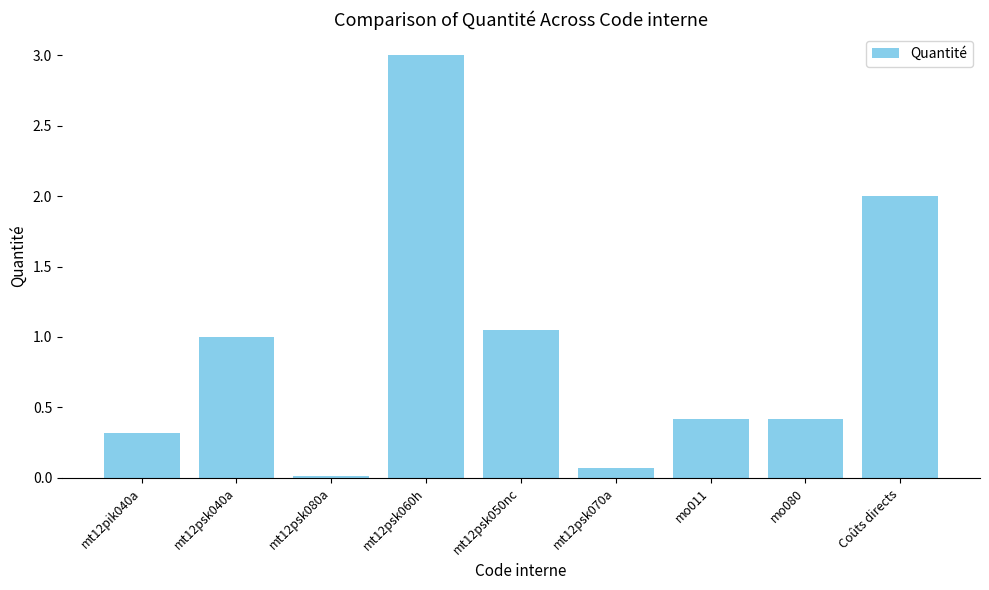

Which has a higher value, Coûts directs or mt12psk070a?

Coûts directs